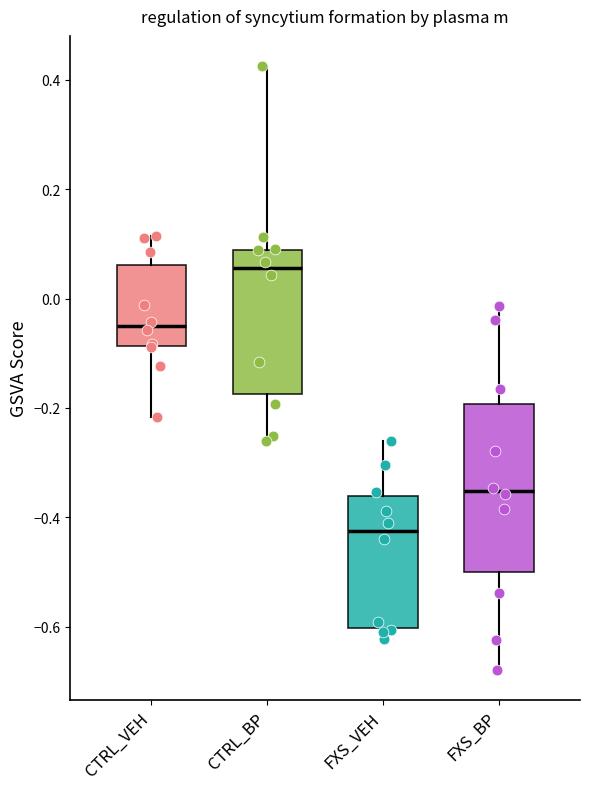

Comparing the boxes themselves (not the whiskers), which one is the tallest?

FXS_BP